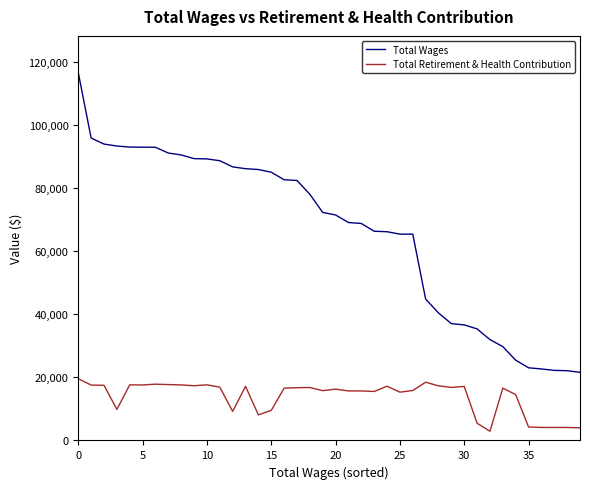

What is the greatest value displayed?

116746